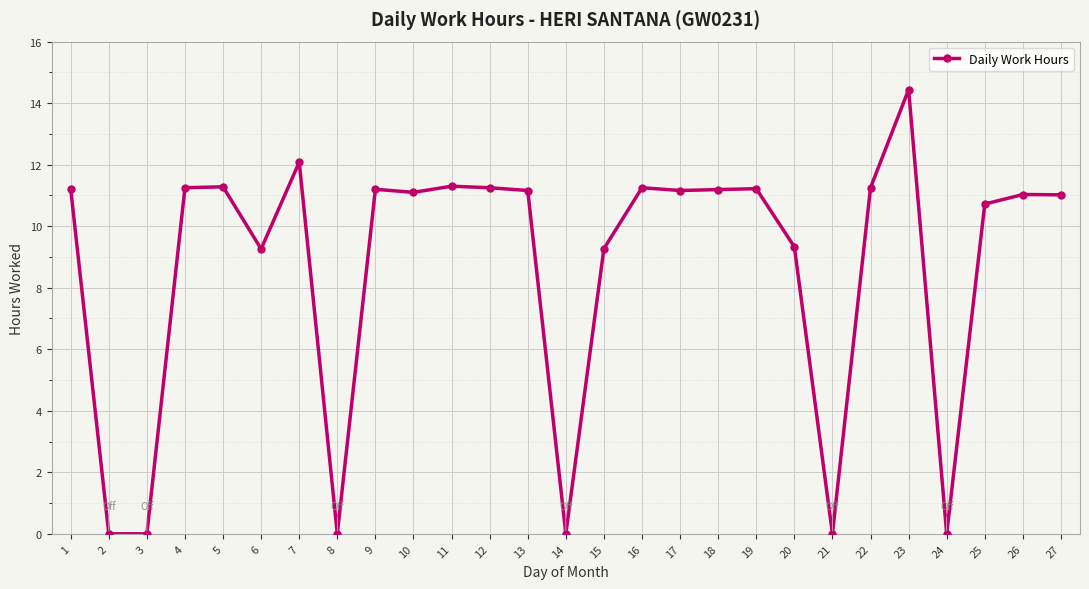

Is it true that the value at 25 is 15.0?

False